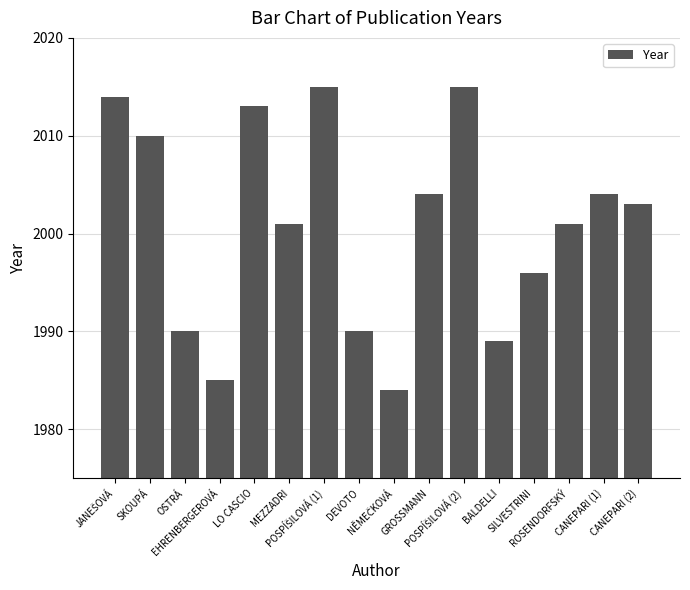

What is the greatest value displayed?

2015